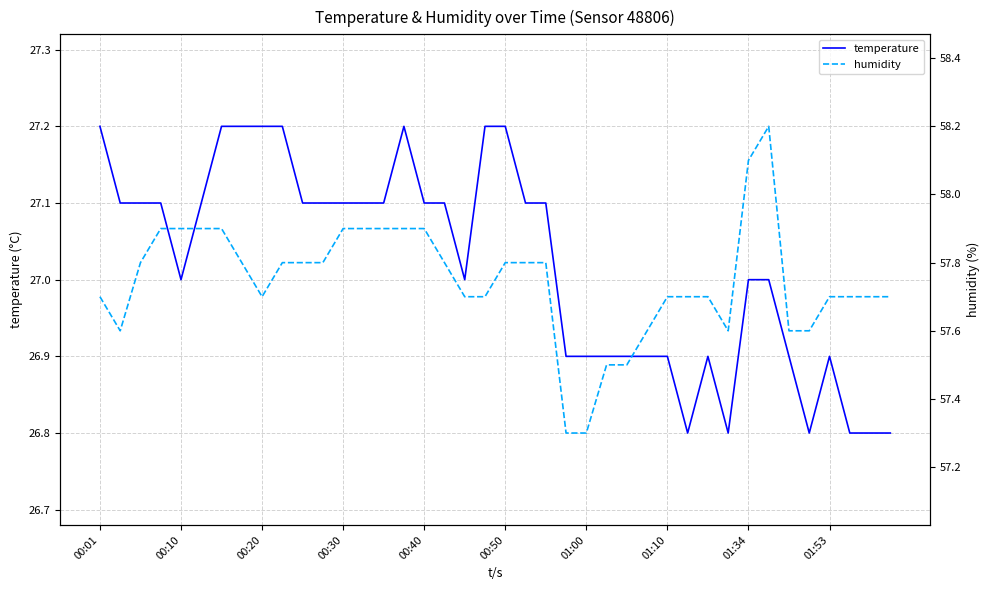

What is the greatest value displayed?

58.2